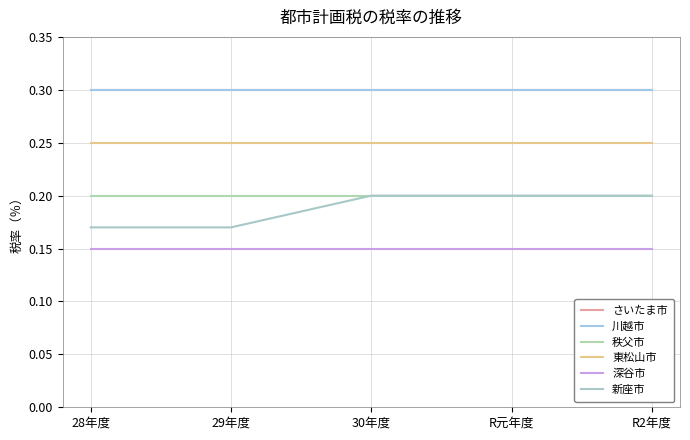

At R元年度, list the series in order from smallest to largest.

深谷市, 秩父市, 新座市, 東松山市, さいたま市, 川越市